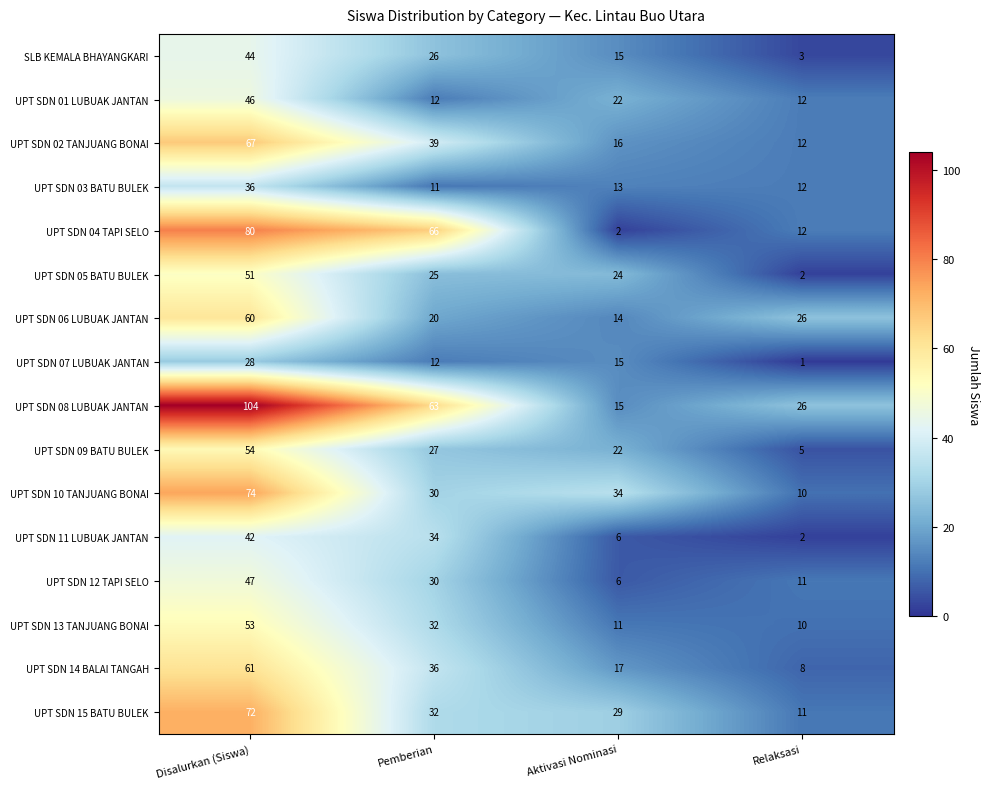

List the labels in order of UPT SDN 14 BALAI TANGAH value, smallest first.

Relaksasi, Aktivasi Nominasi, Pemberian, Disalurkan (Siswa)